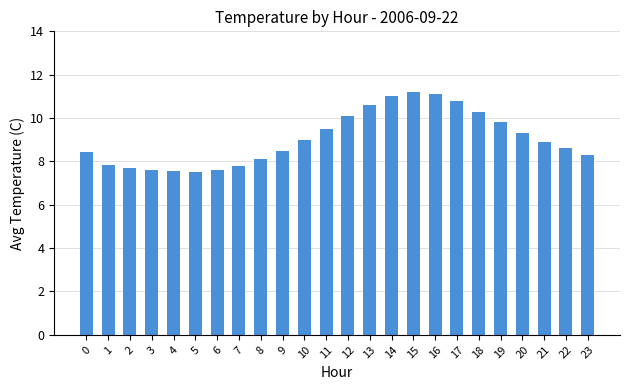

The value at 23 is 12.9. True or false?

False